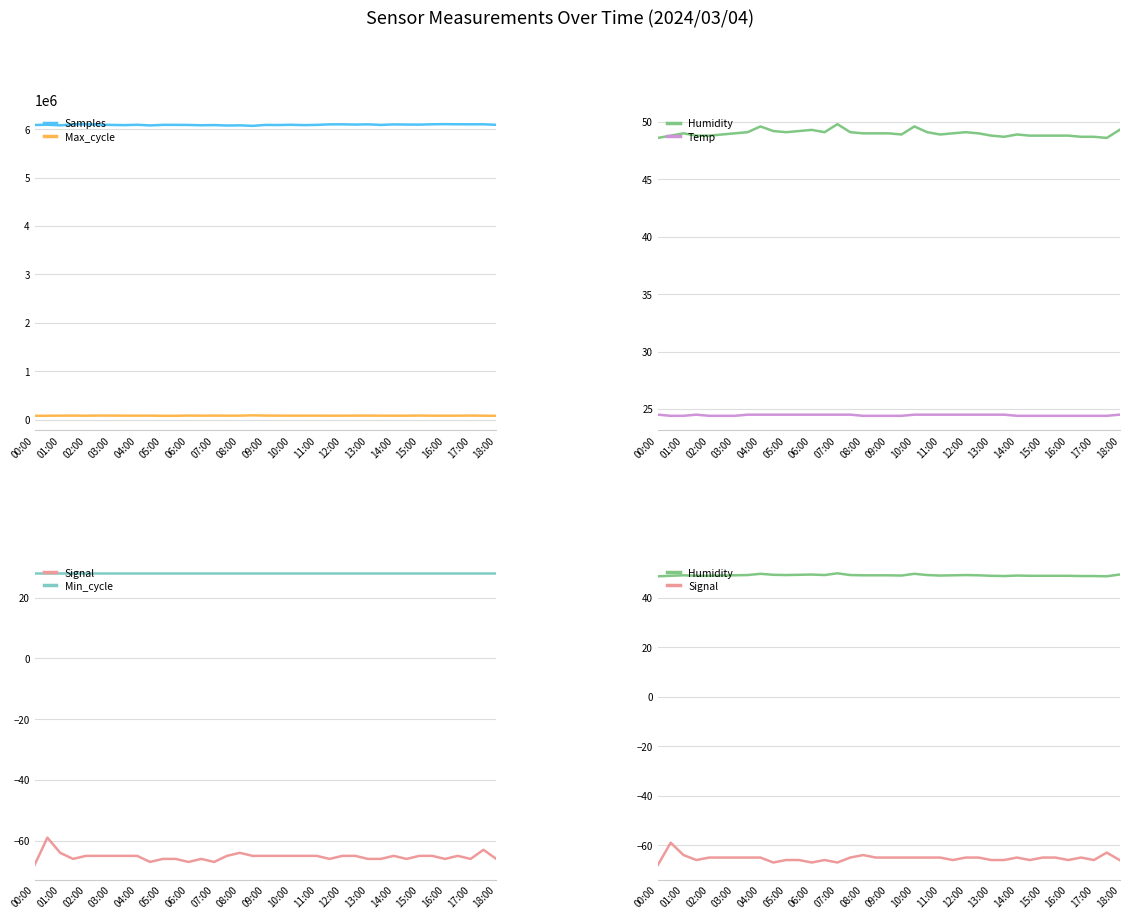

The value of Samples at 01:00 is 8816852. True or false?

False